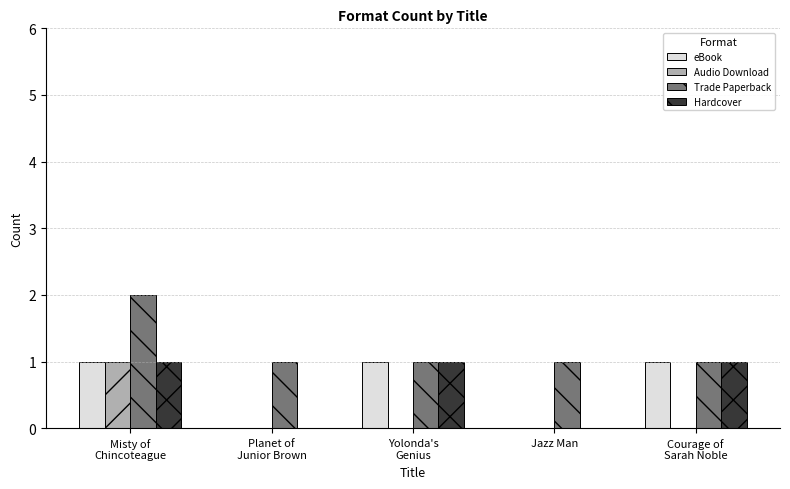

Count the Trade Paperback values in the range 1 to 2.

5